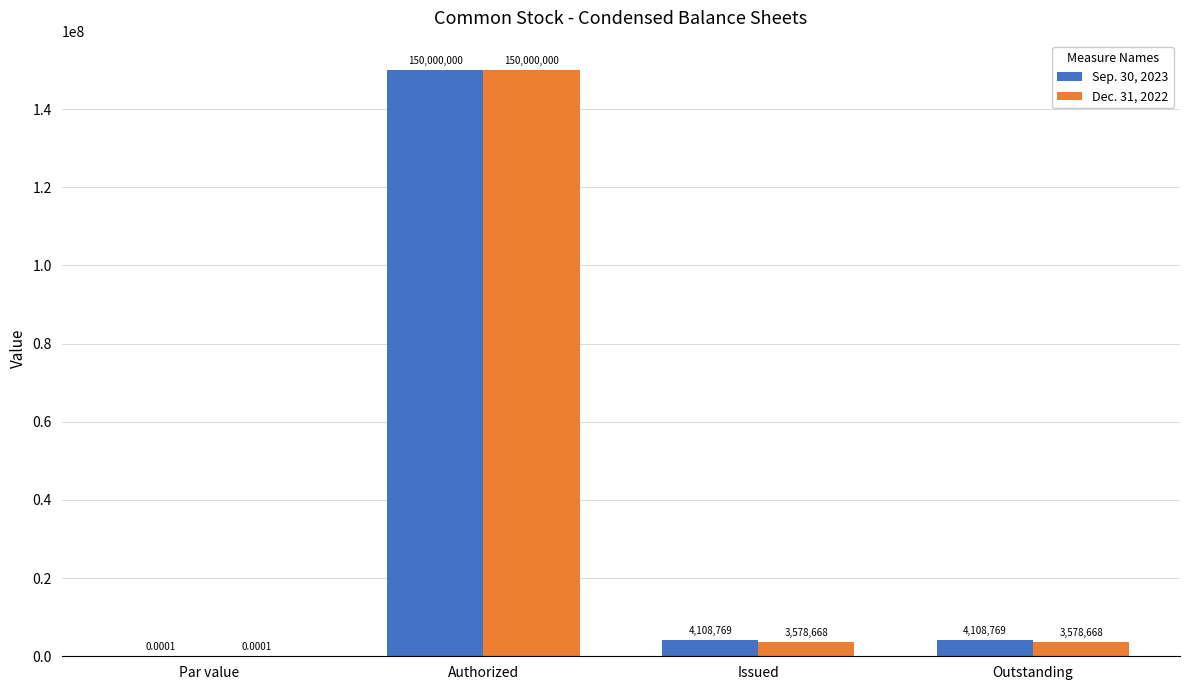

What is the sum of all Dec. 31, 2022 values?

157157336.0